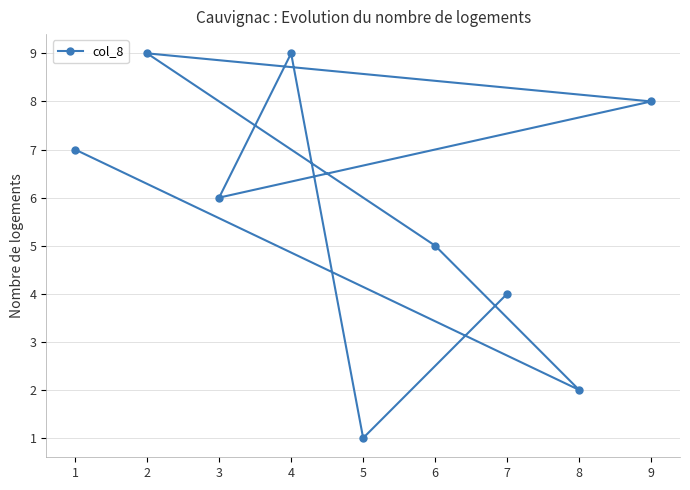

What is the sum of the values at 8 and 6?

7